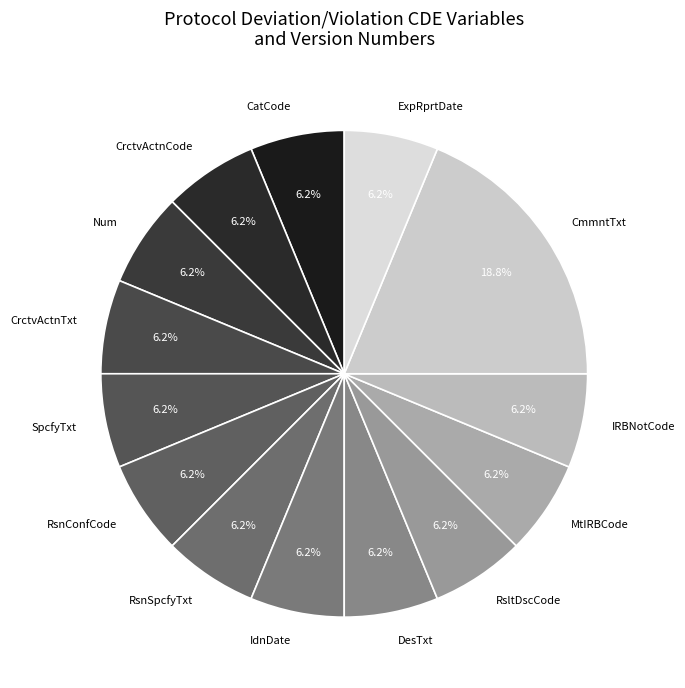

Which slice is the largest?

CmmntTxt